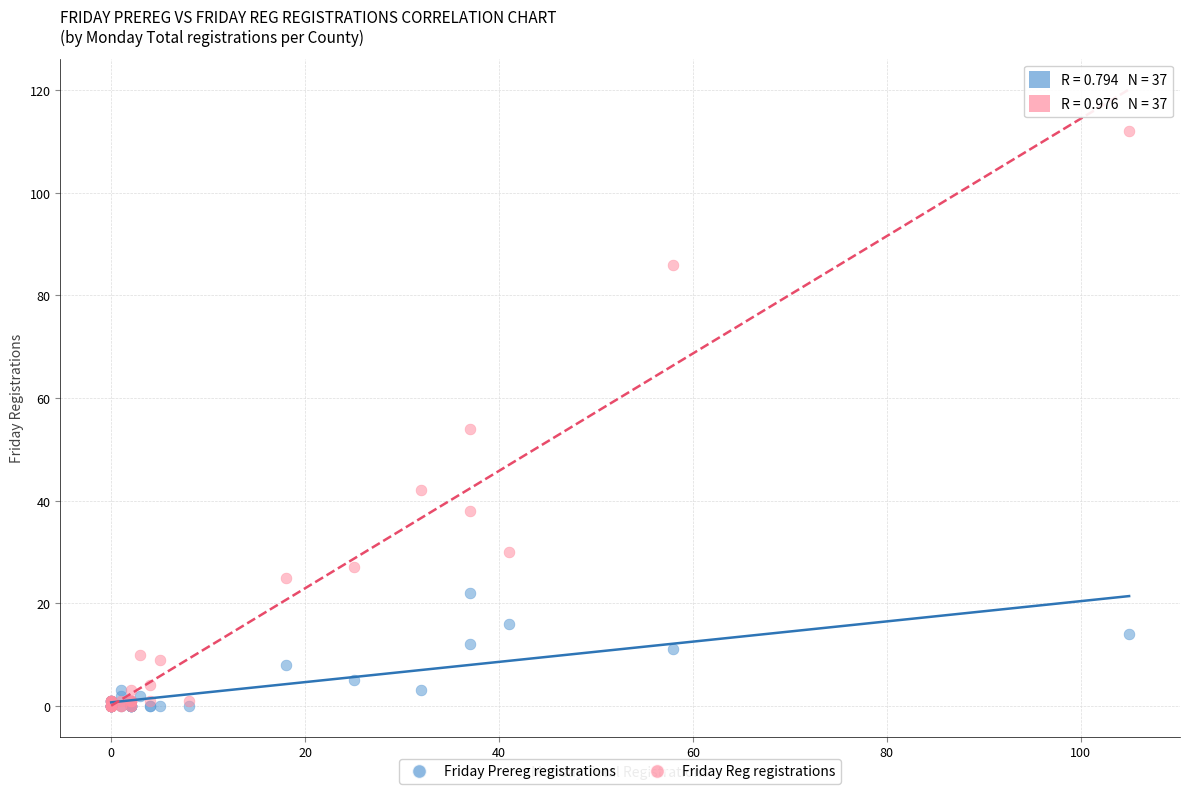

In the Friday Reg registrations series, what Y value is closest to 56?

54